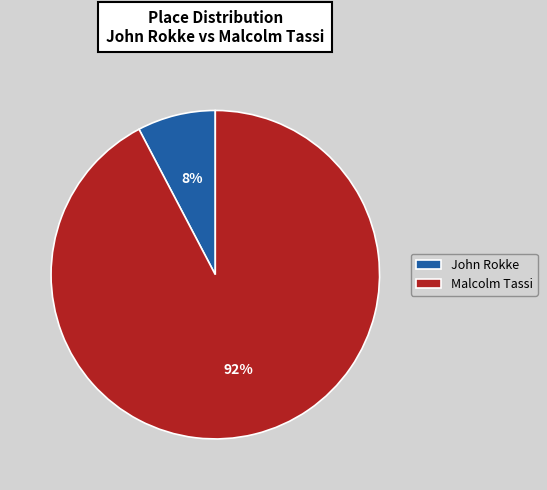

Which has a higher value, John Rokke or Malcolm Tassi?

Malcolm Tassi